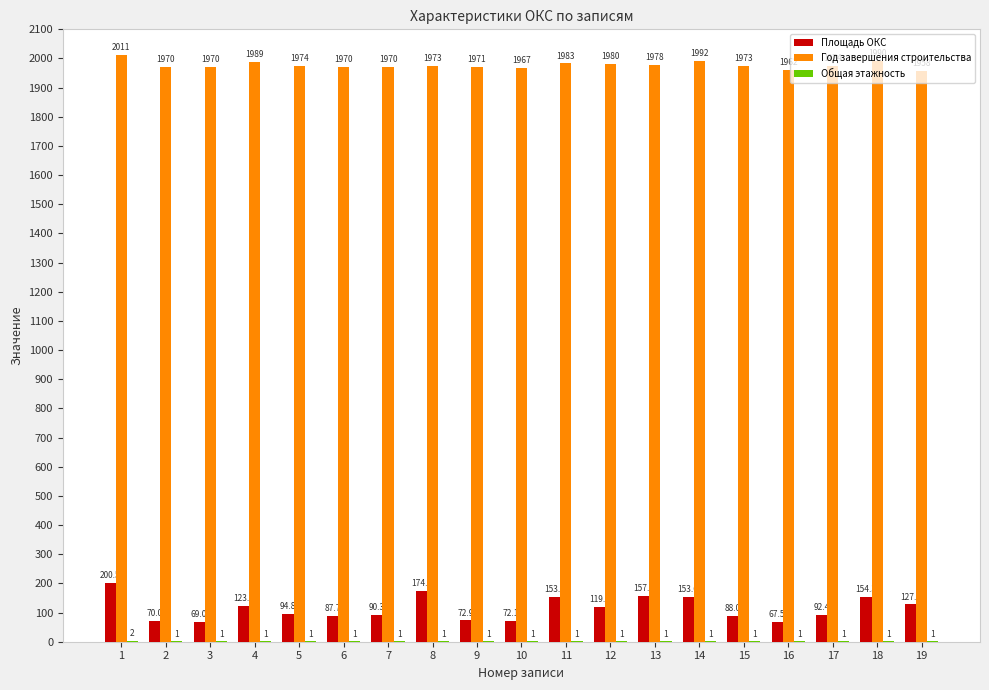

What is the maximum value for Год завершения строительства?

2011.0